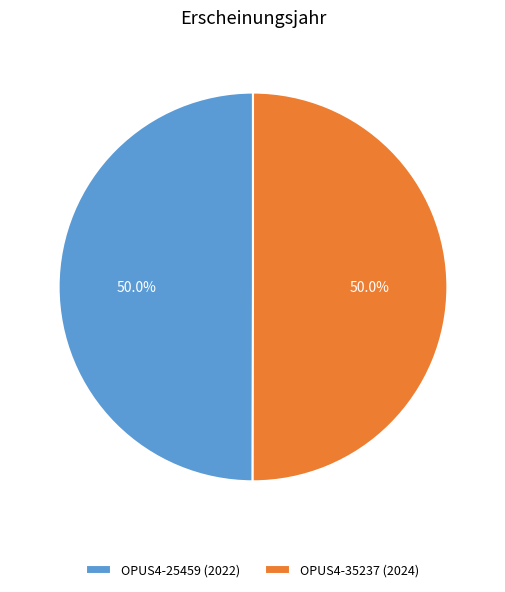

How much of the chart is everything except OPUS4-25459 (2022)?

50.0%